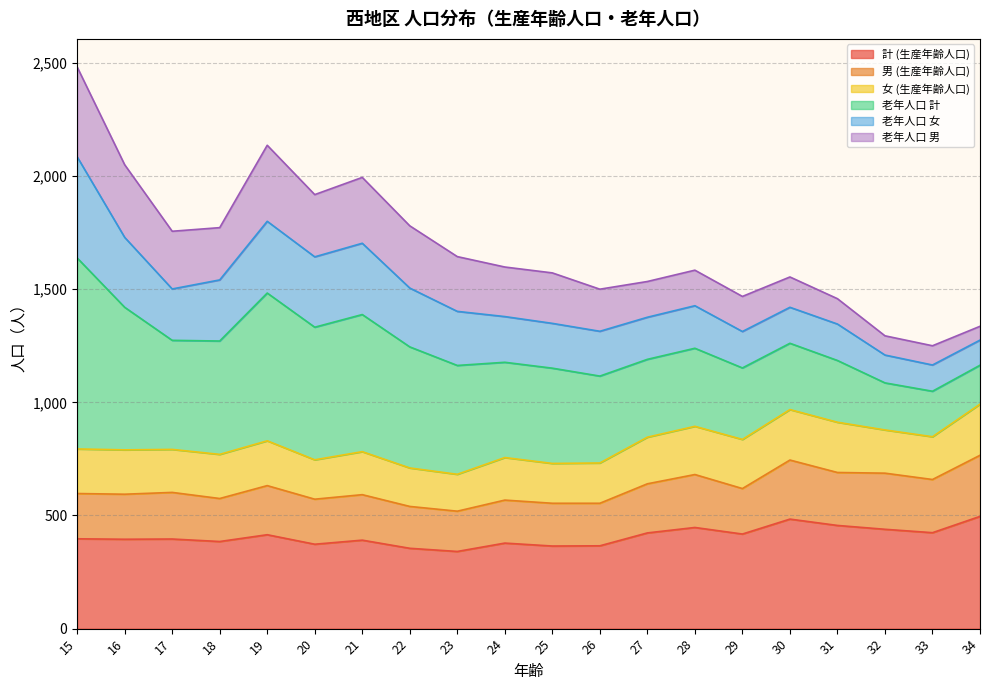

Is it true that 男 (生産年齢人口) equals 847 at 26?

False